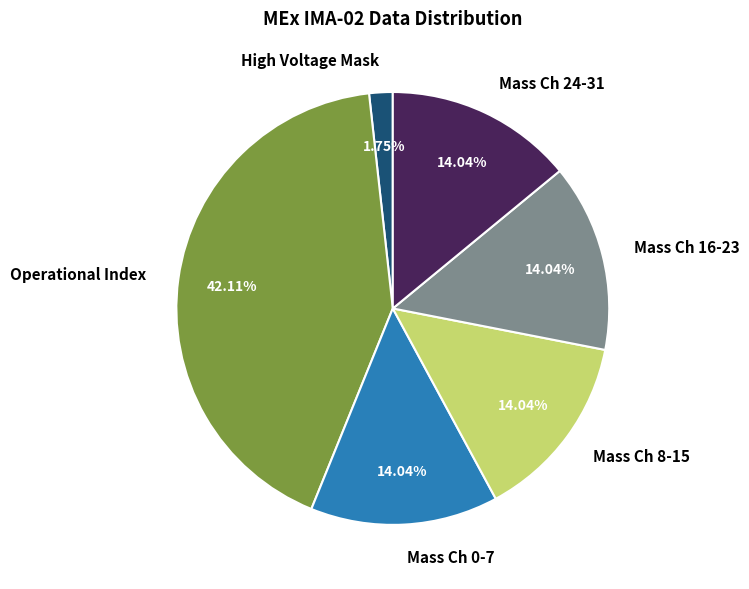

Which category has the biggest portion of the pie?

Operational Index